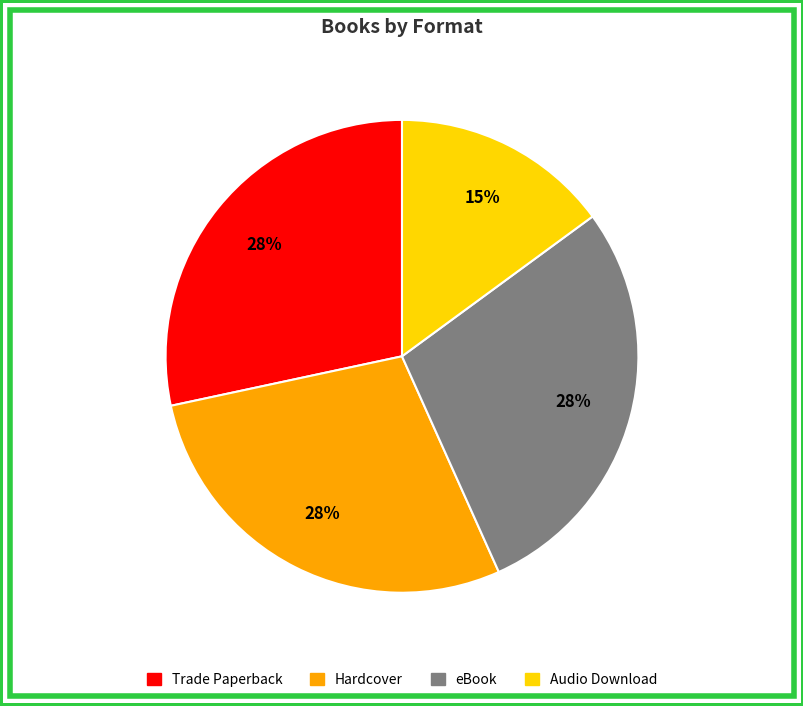

What percentage is the Trade Paperback slice, to the nearest percent?

28%